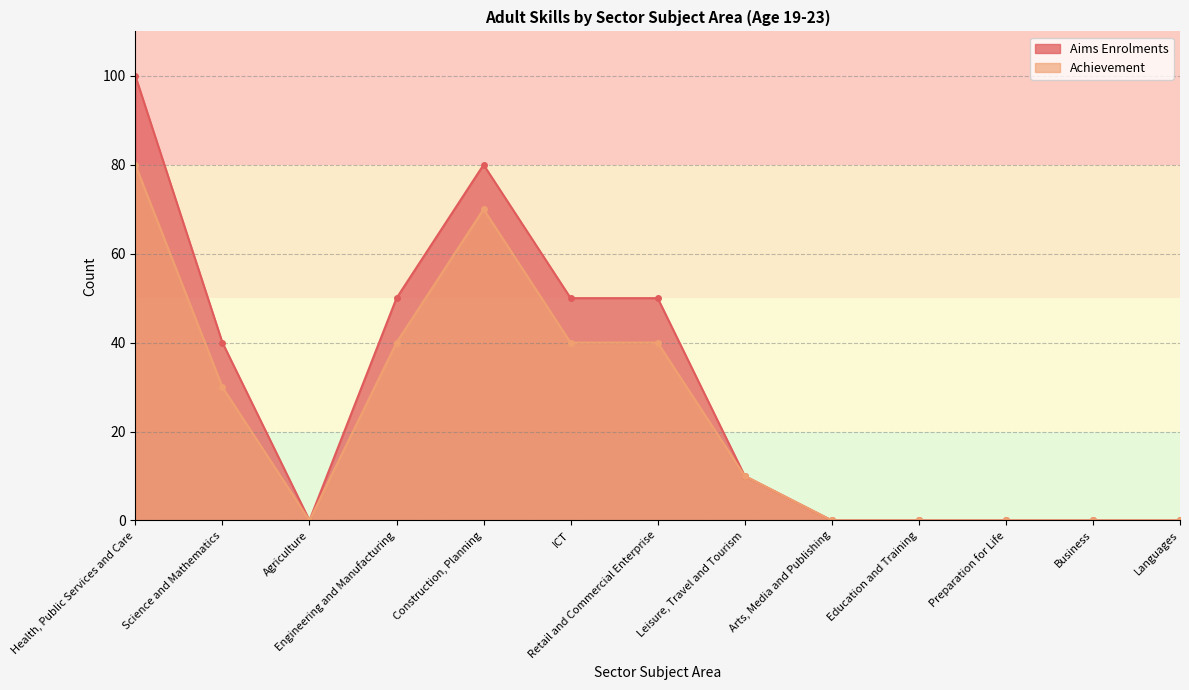

Rank the categories by Aims Enrolments value from lowest to highest.

Agriculture, Arts, Media and Publishing, Education and Training, Preparation for Life, Business, Languages, Leisure, Travel and Tourism, Science and Mathematics, Engineering and Manufacturing, ICT, Retail and Commercial Enterprise, Construction, Planning, Health, Public Services and Care